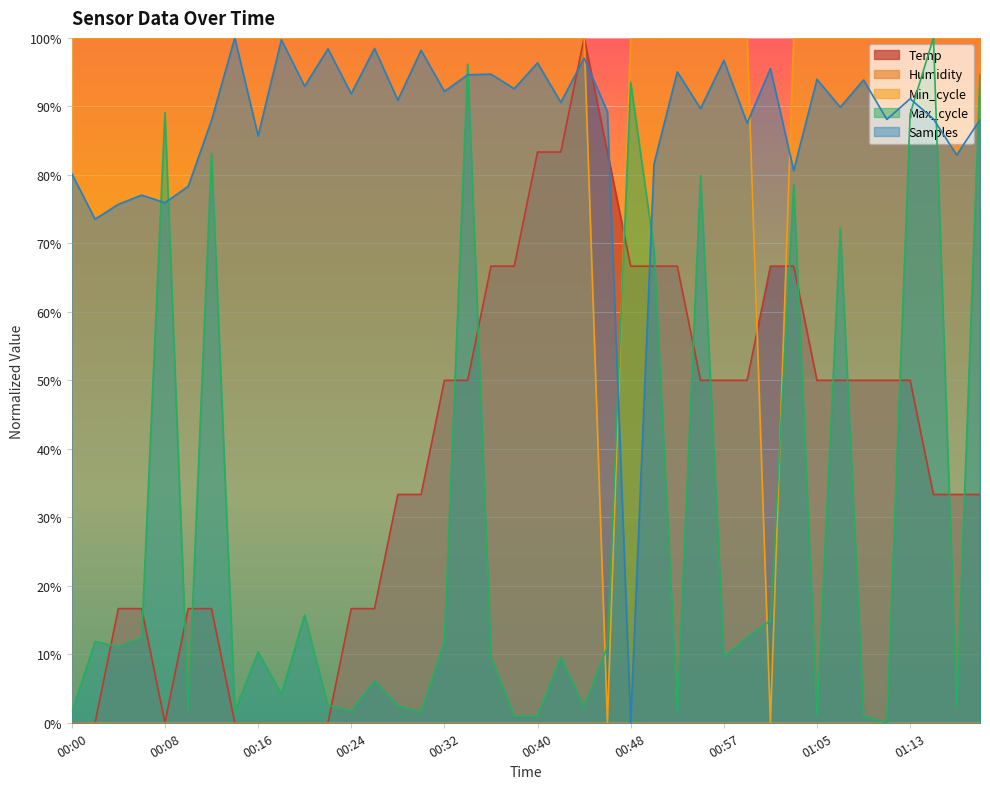

What is the average value of the Max_cycle series?

28.0